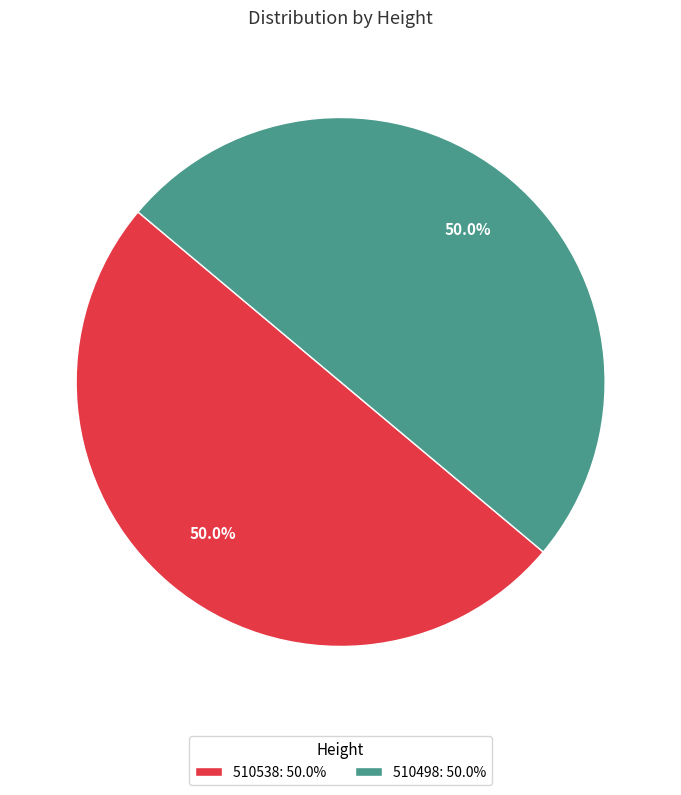

What percentage is NOT represented by 510498: 50.0%?

50.0%